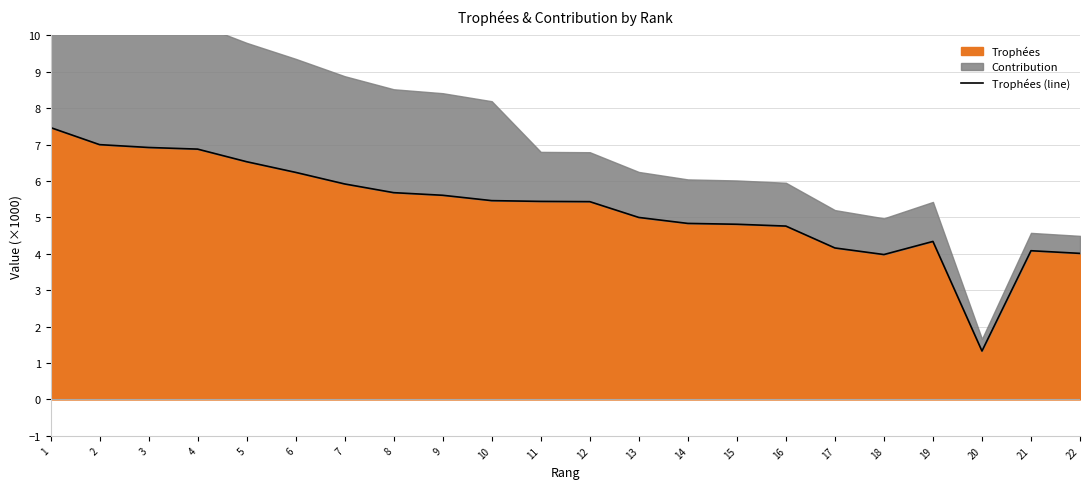

What is the minimum value shown in the chart?

1.3